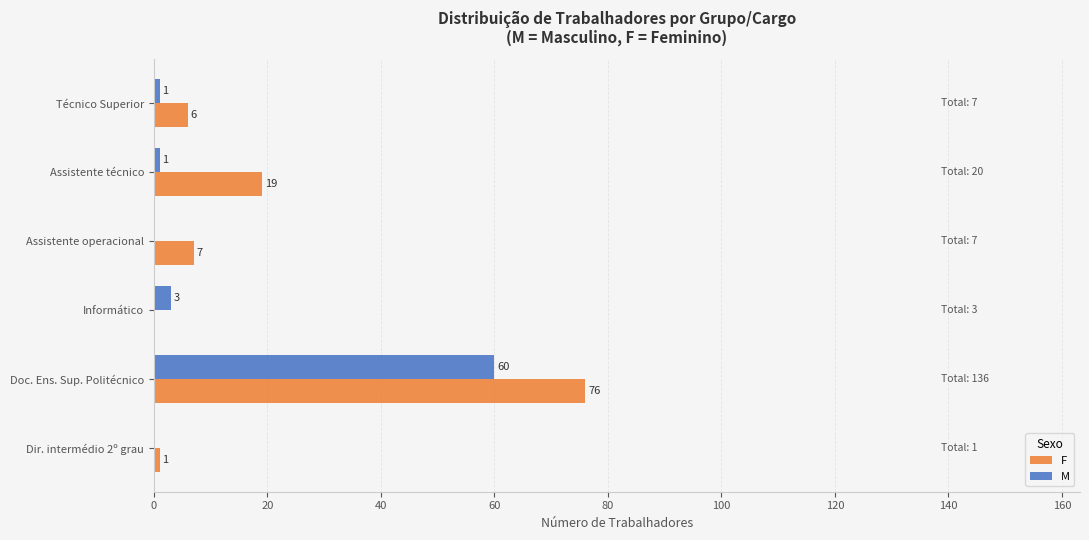

Which series has the largest total across all categories?

F